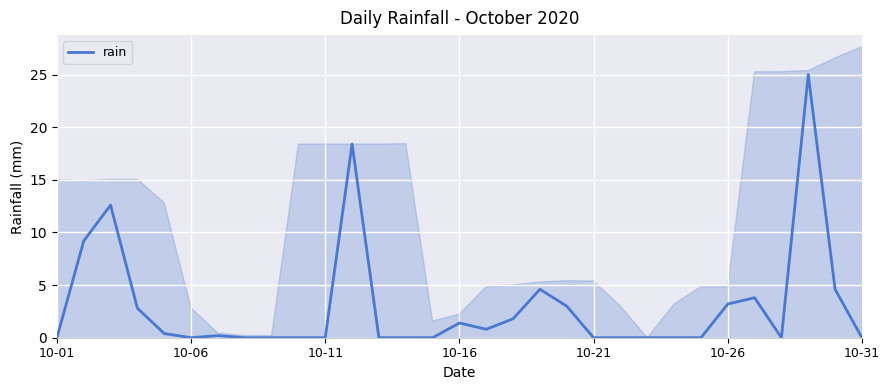

Reading left to right, what are all the values shown in this chart?

0.0	9.2	12.6	2.8	0.4	0.0	0.2	0.0	0.0	0.0	0.0	18.4	0.0	0.0	0.0	1.4	0.8	1.8	4.6	3.0	0.0	0.0	0.0	0.0	0.0	3.2	3.8	0.0	25.0	4.6	0.0